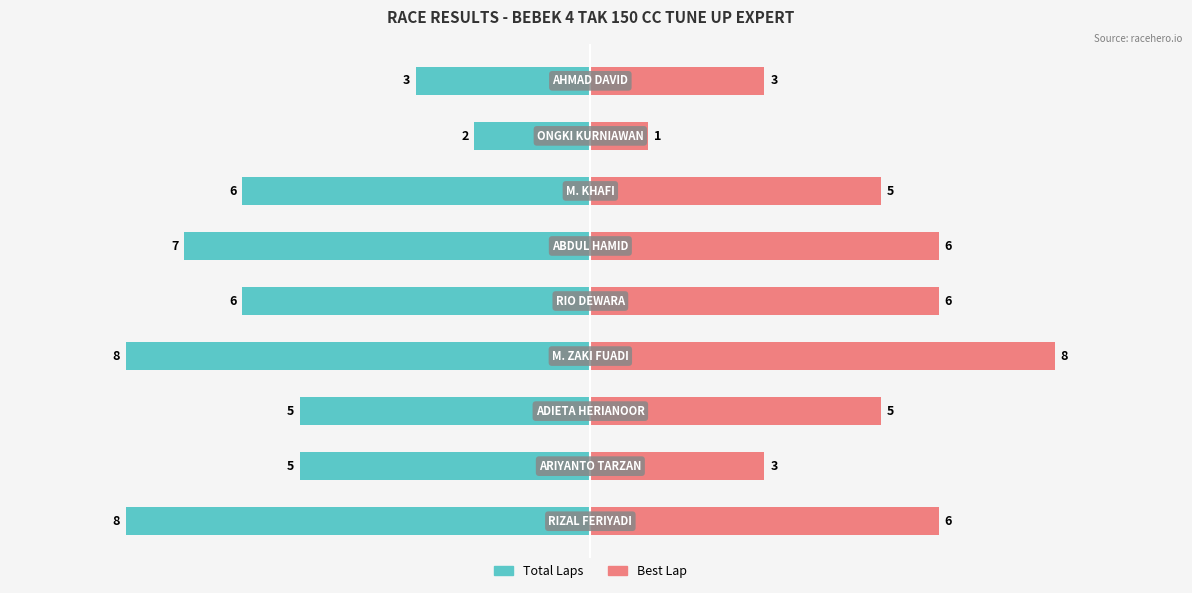

Rank the categories by Best Lap value from highest to lowest.

3, 0, 4, 5, 2, 6, 1, 8, 7